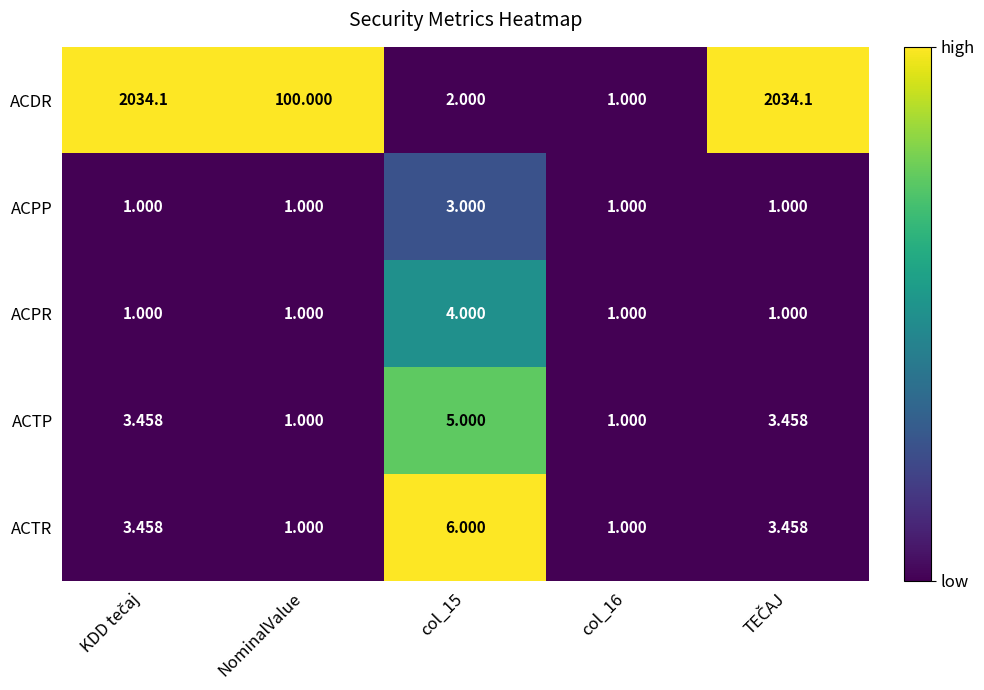

Which series has the largest range (max minus min)?

ACDR